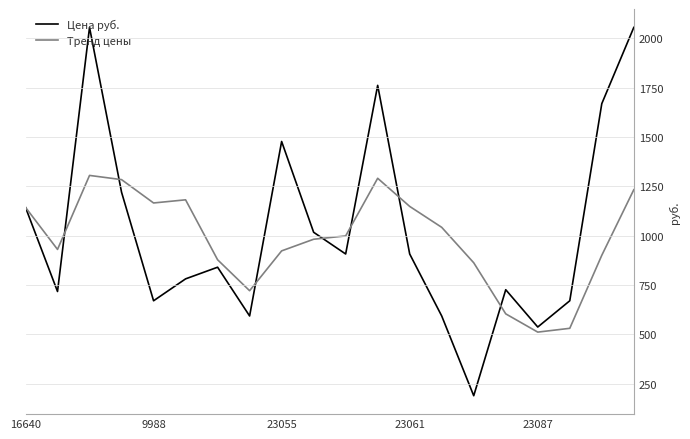

How many values in the Цена руб. series are below 907?

10